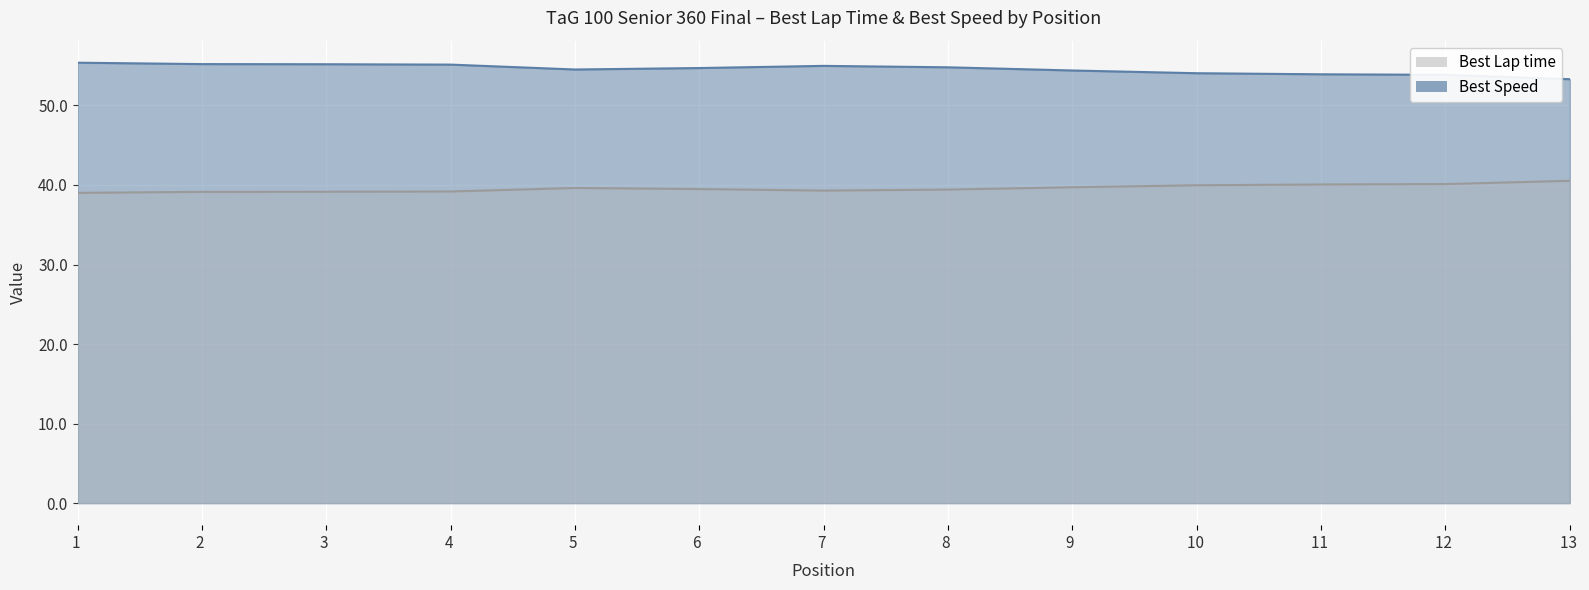

How many distinct data groups are displayed?

2